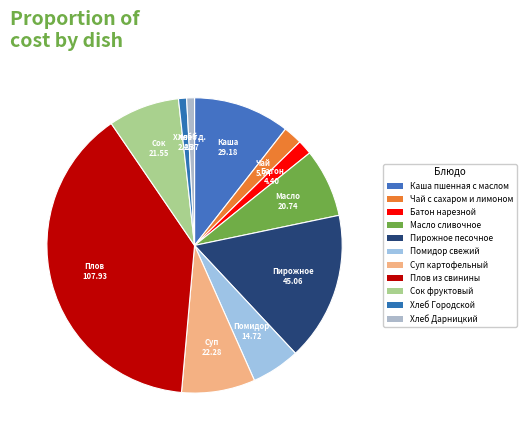

The Батон нарезной slice represents 2% of the pie. True or false?

True